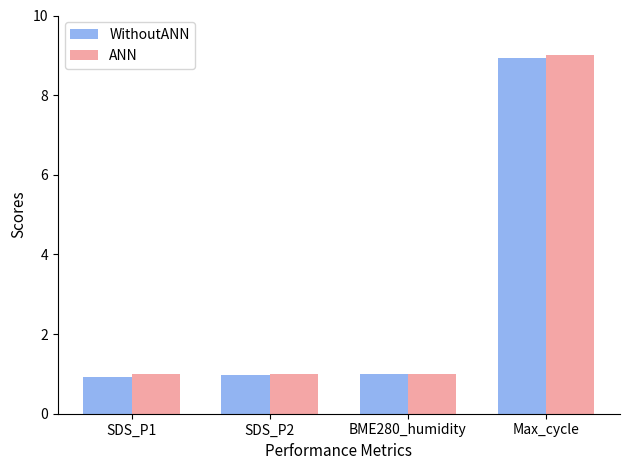

What is the value of the WithoutANN bar at the 3rd from the left?

1.0